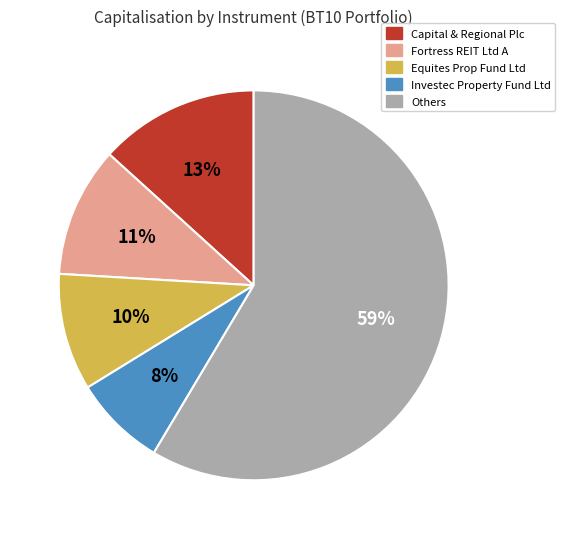

Is there a majority slice in this chart?

Yes